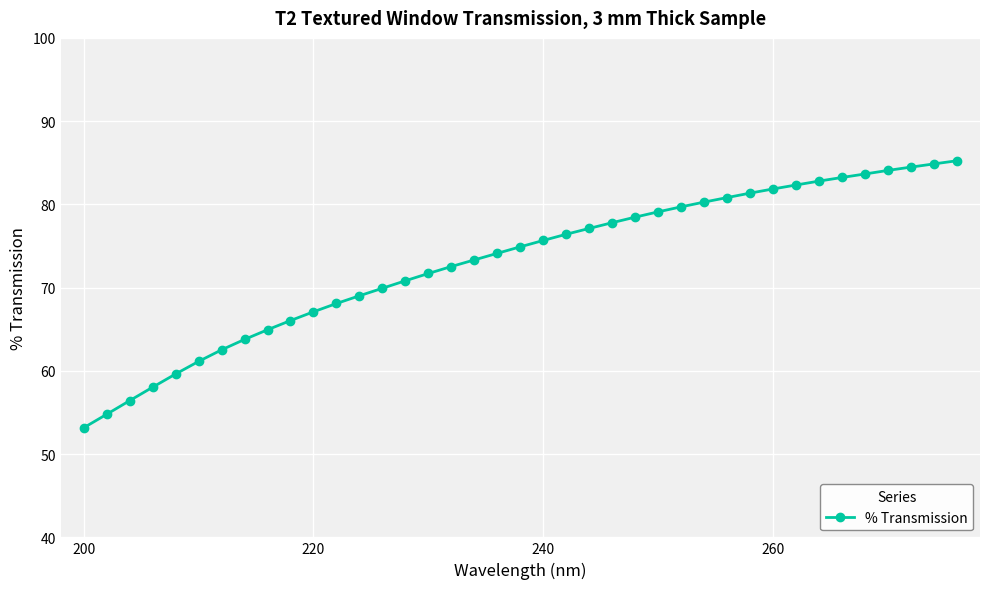

Count the number of data series in this chart.

1